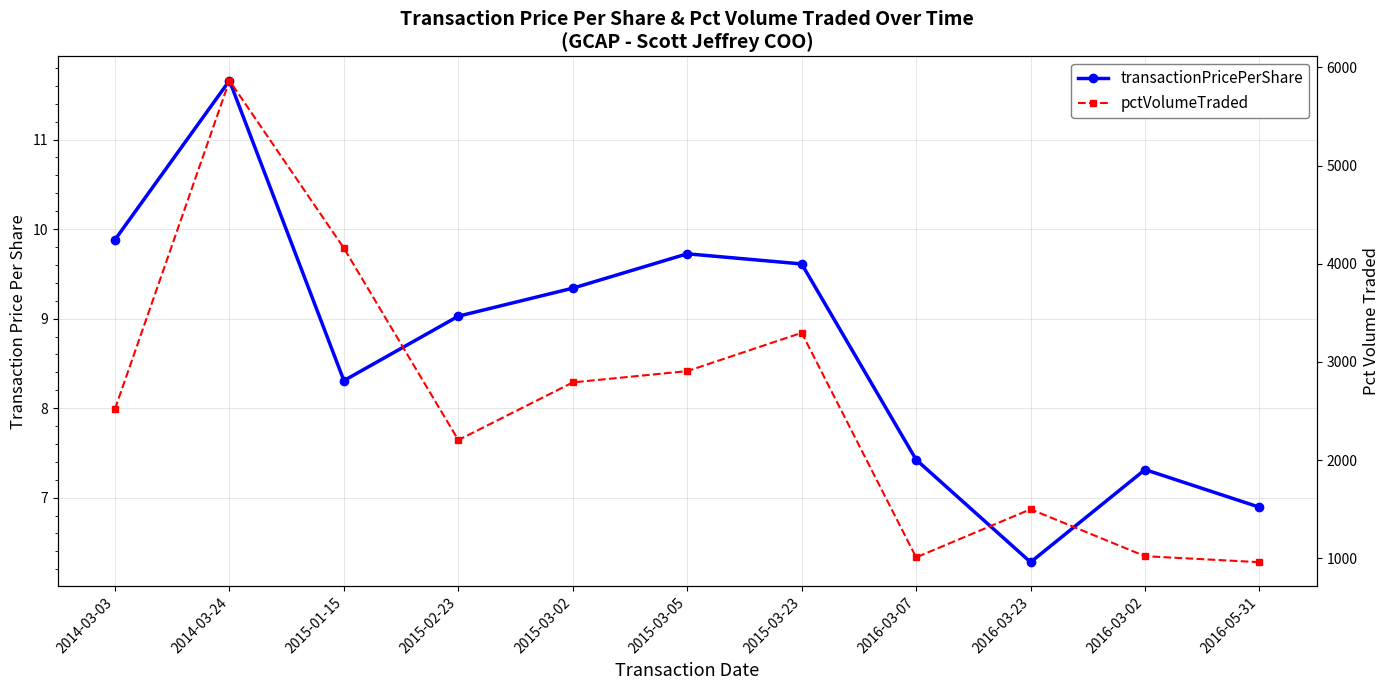

Which series changed the most between 2014-03-03 and 2016-03-23?

pctVolumeTraded